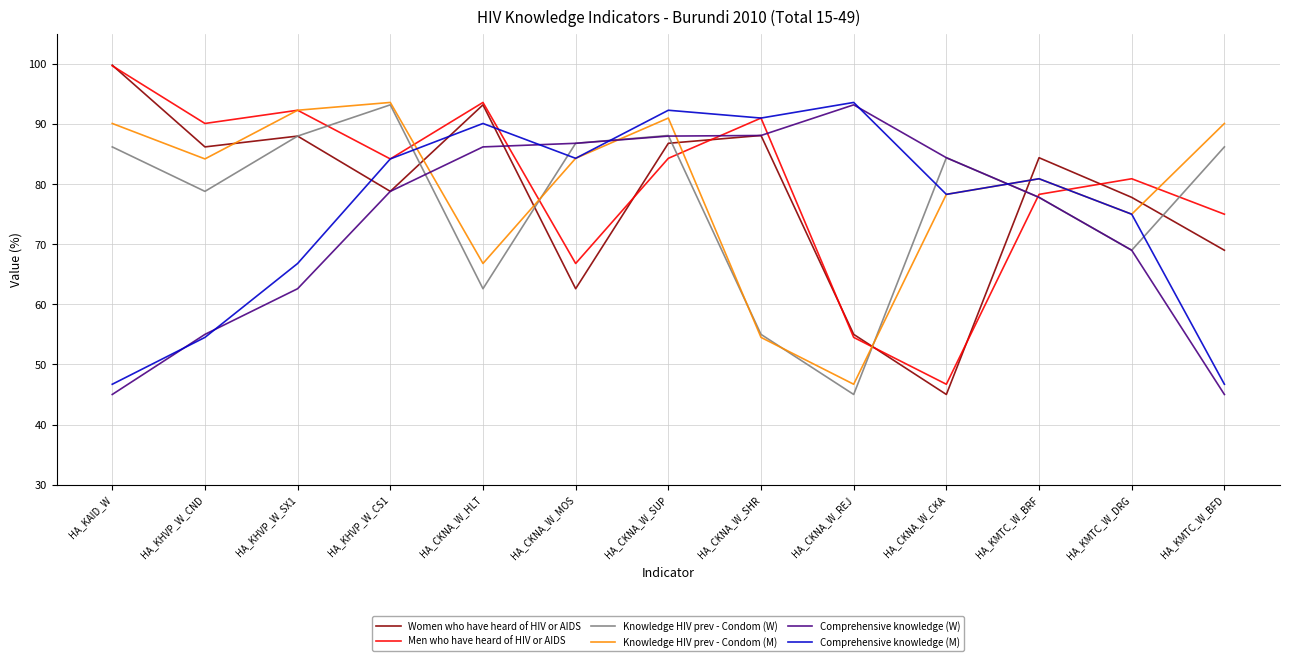

What is the sum of the Comprehensive knowledge (W) values at HA_KHVP_W_CND and HA_CKNA_W_SUP?

143.0